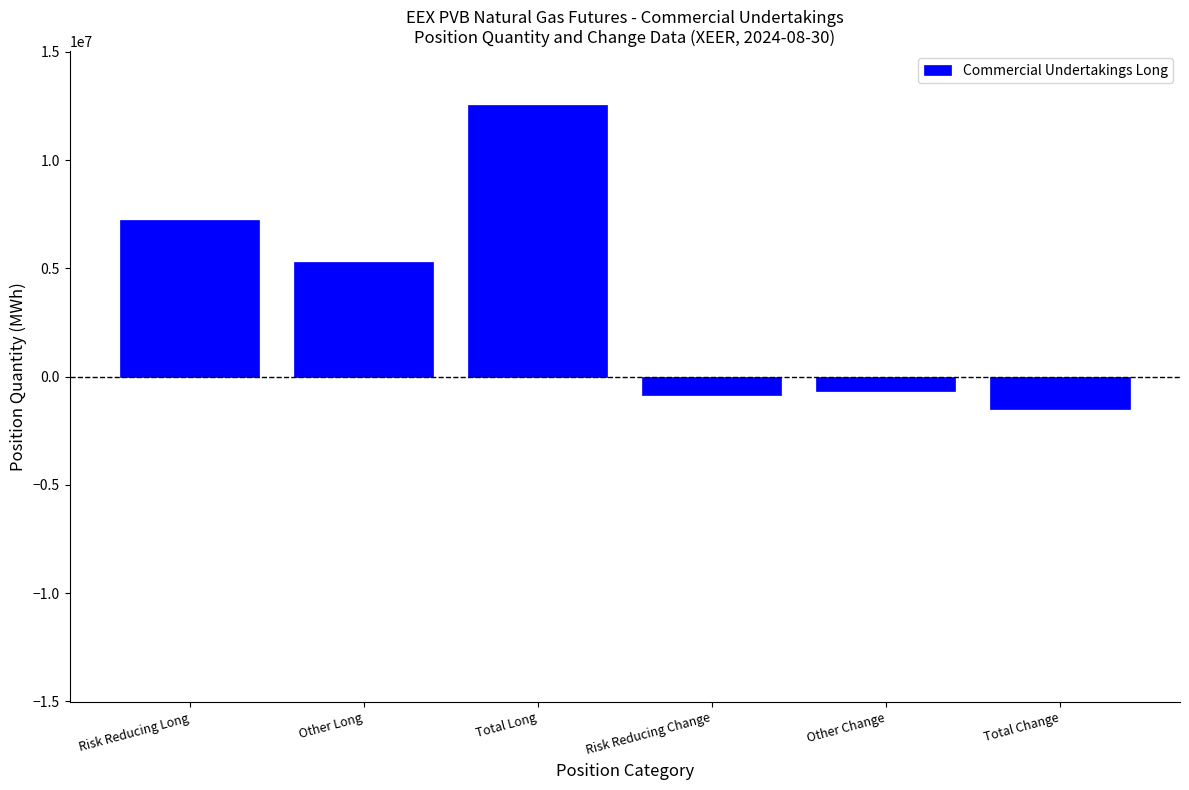

Reading left to right, extract all data points from this chart.

7222190	5307570	12529760	-849600	-648500	-1498100